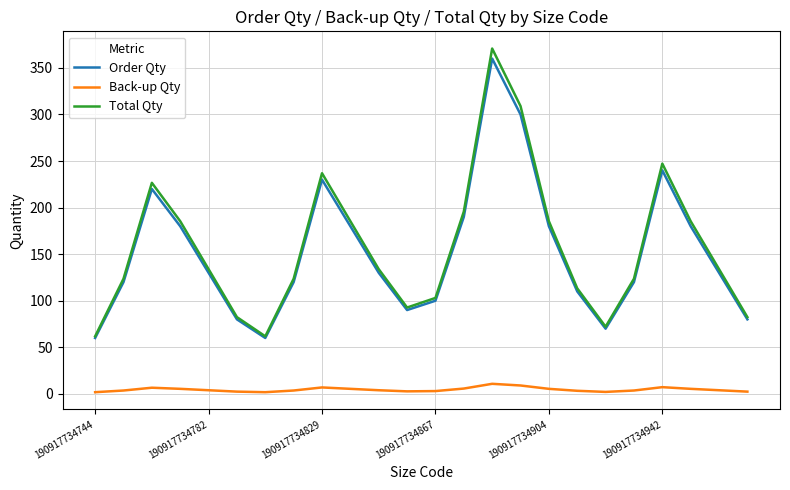

True or false: Back-up Qty and Total Qty intersect in this chart.

False